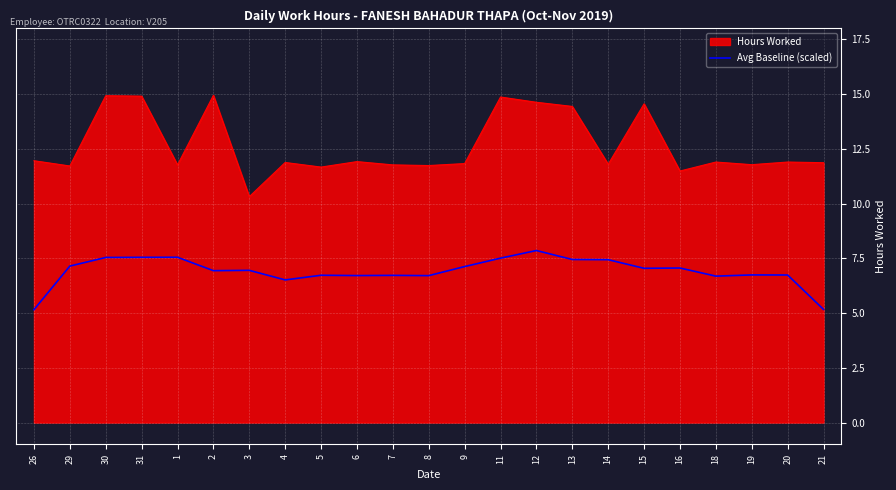

Between 2 and 4, which series saw the biggest shift?

Hours Worked